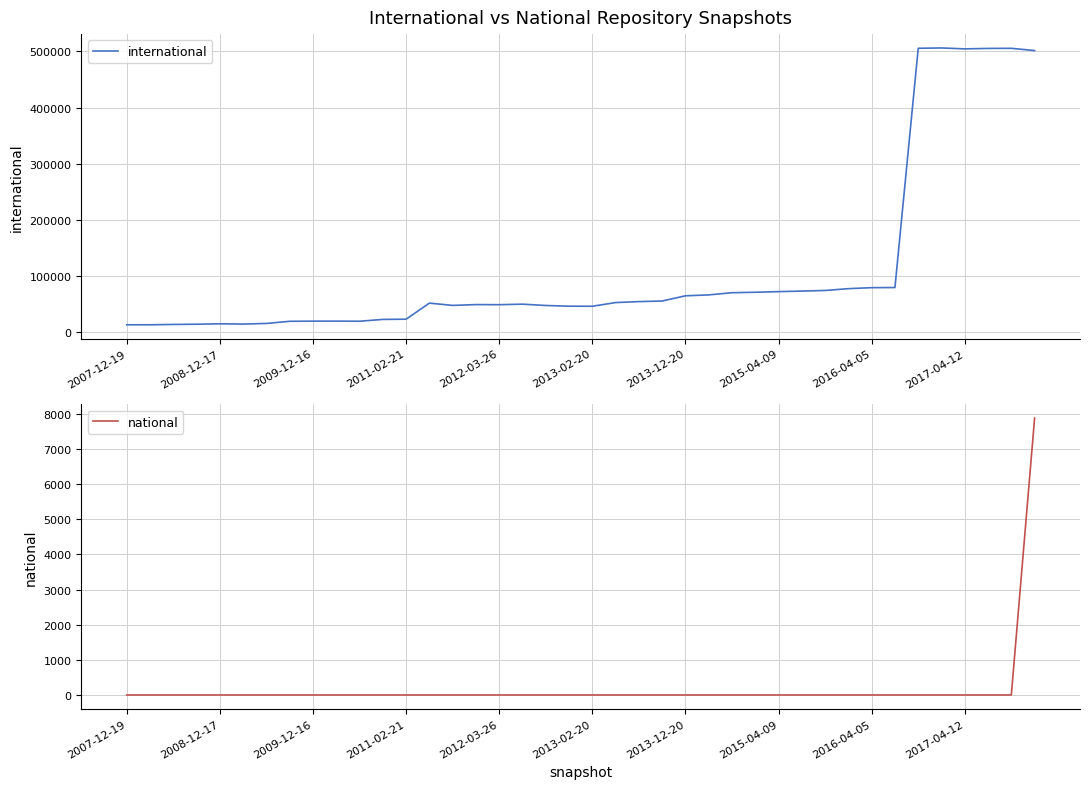

Count the number of data series in this chart.

2